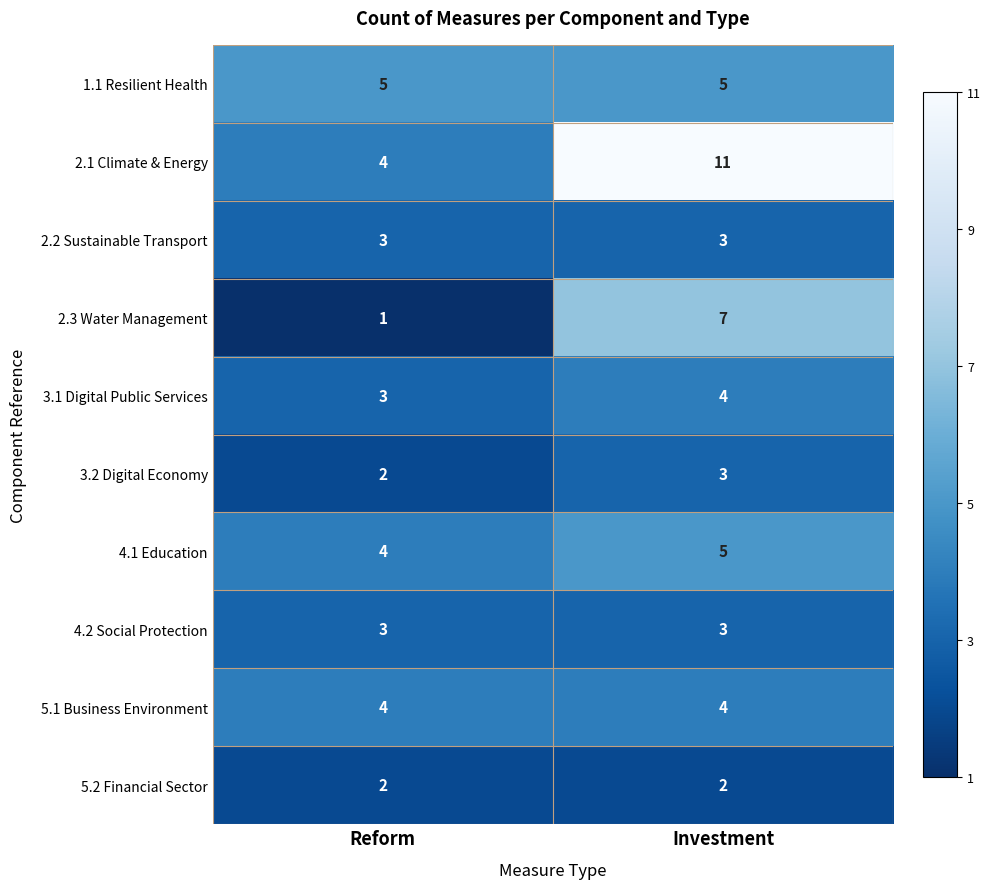

Which series has the widest spread of values?

2.1 Climate & Energy